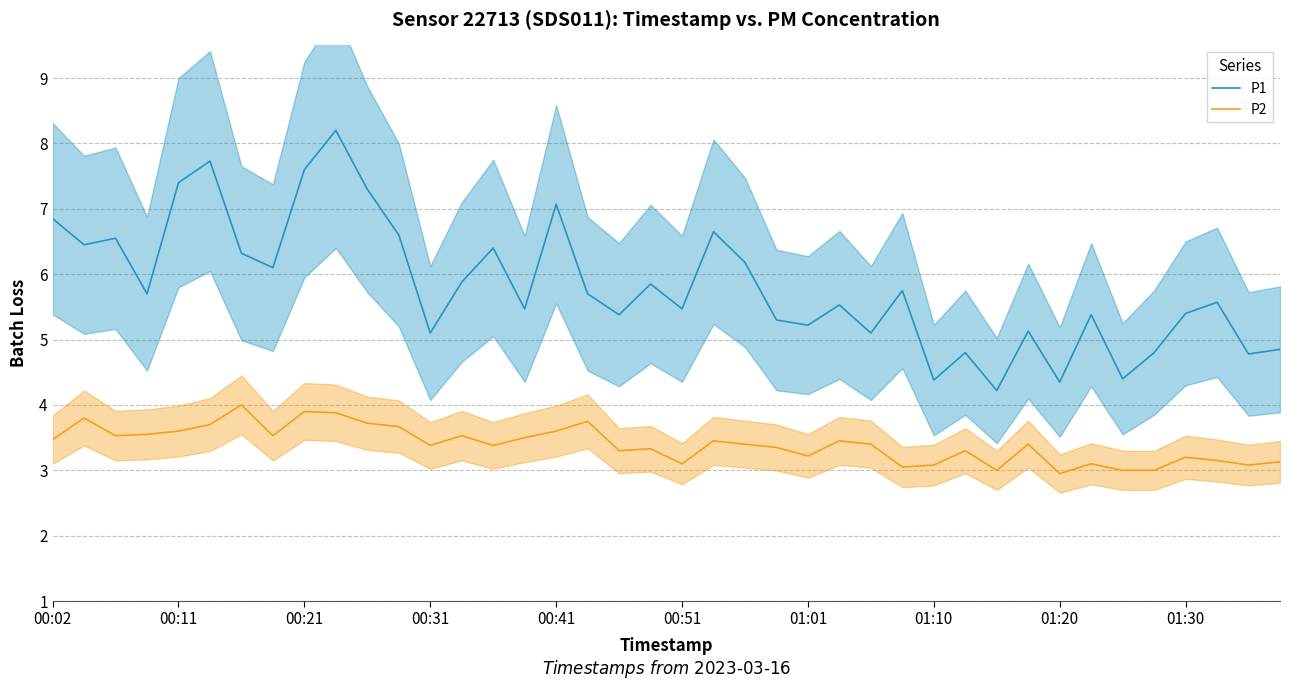

Which series has the largest total across all categories?

P1